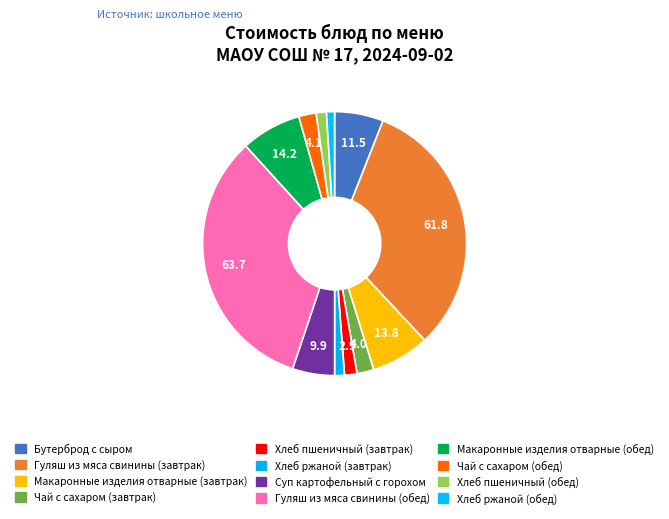

How many slices are in this pie chart?

12